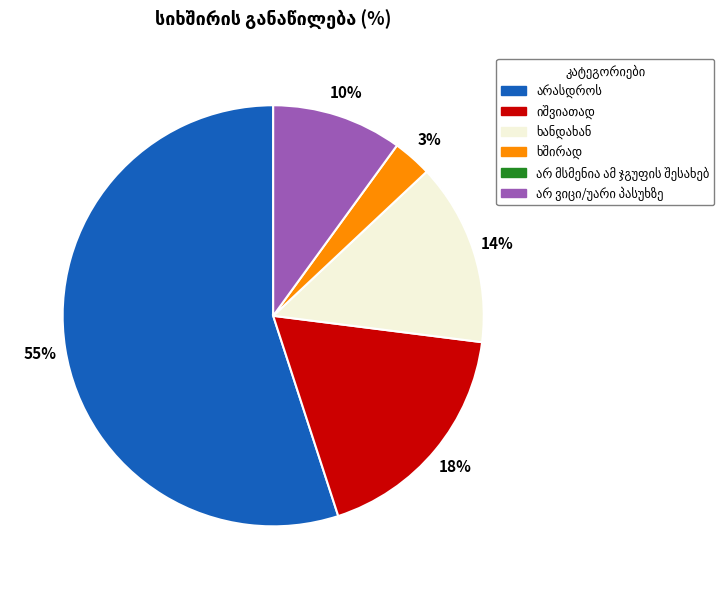

To the nearest percent, what is the difference between the largest and smallest slice percentages?

52%